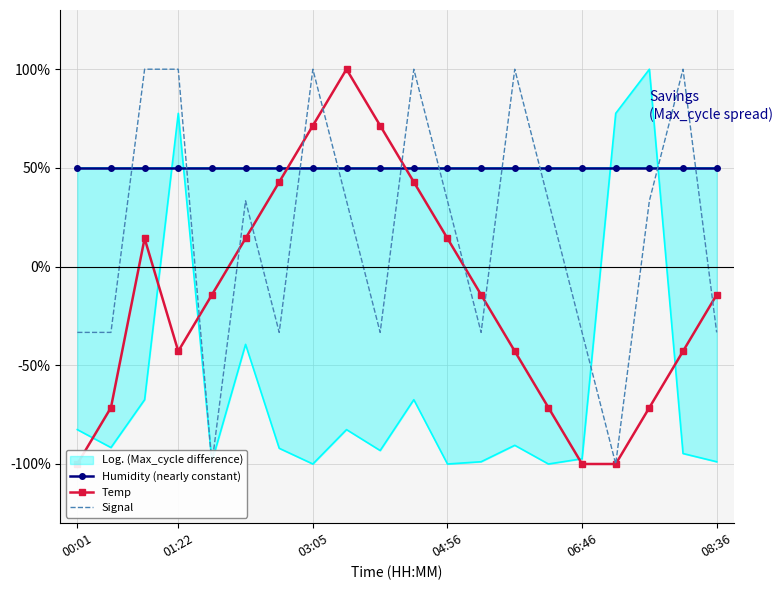

What is the lowest value of the Signal series?

-100.0